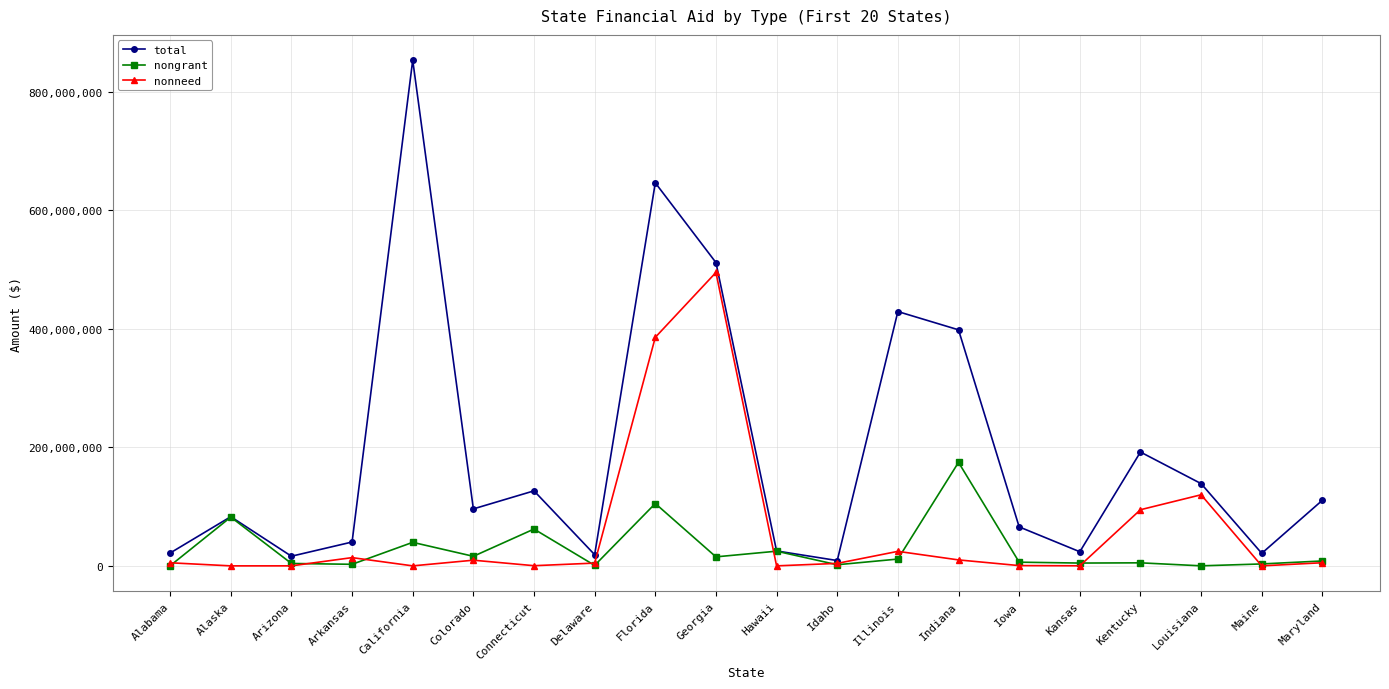

Which series has the largest total across all categories?

total